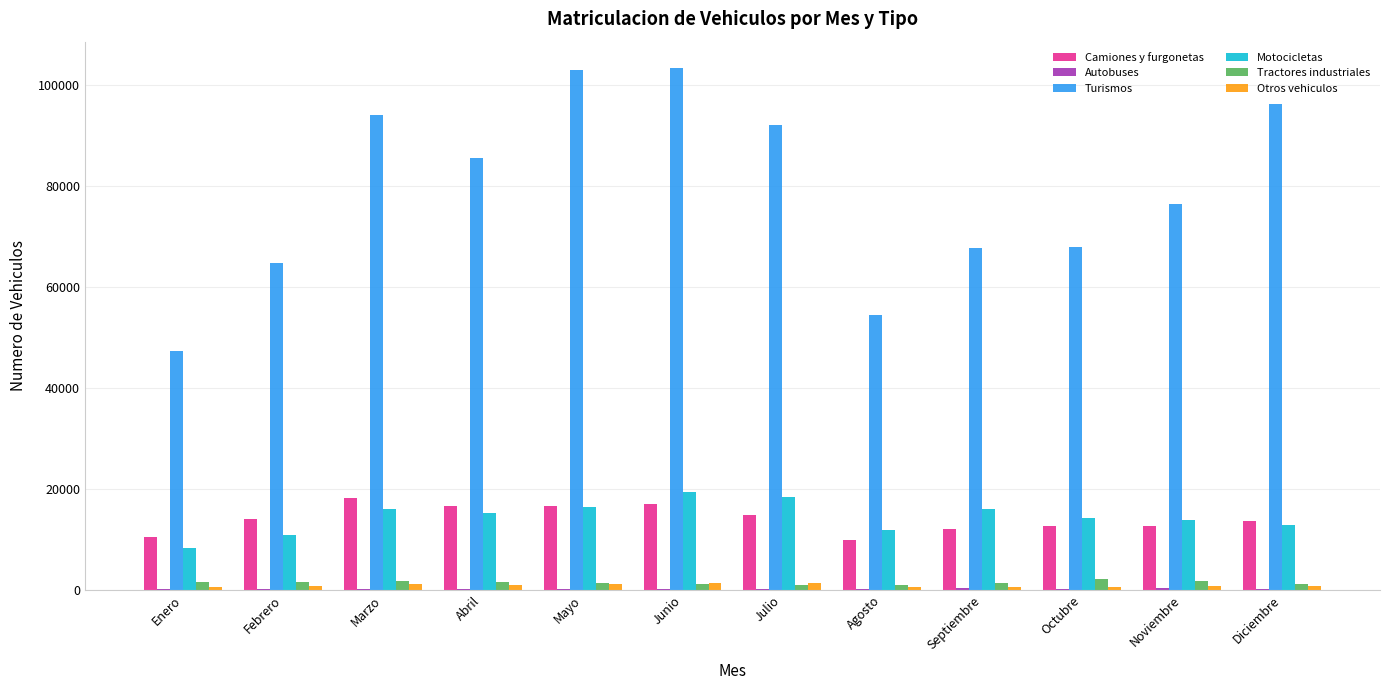

Count the number of categories in the chart.

12